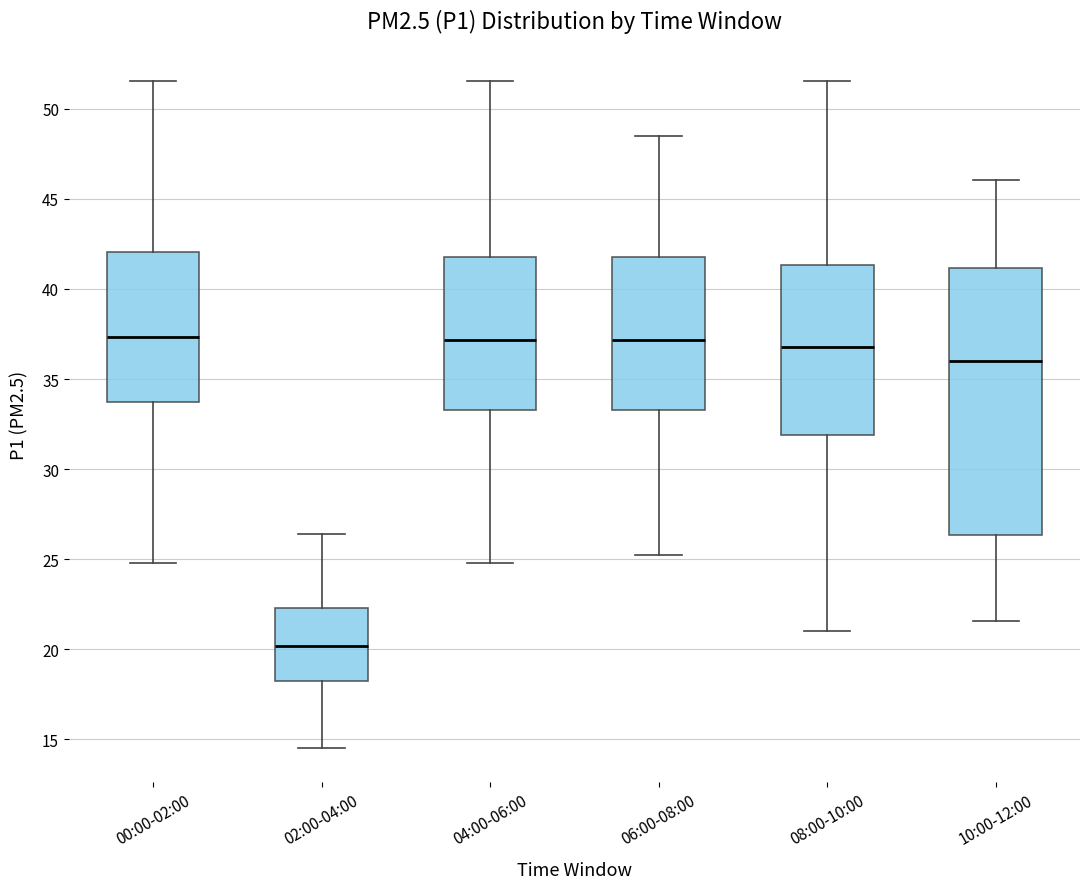

Reading left to right, read every box against the y-axis: the position of its median line, the range the box covers, and the ends of its whiskers. The values are not printed on the chart, so give them approximately, as read against the axis.

00:00-02:00: median 37.5, box 33.5 to 42.0, whiskers 25.0 to 51.5
02:00-04:00: median 20.0, box 18.0 to 22.5, whiskers 14.5 to 26.5
04:00-06:00: median 37.0, box 33.5 to 42.0, whiskers 25.0 to 51.5
06:00-08:00: median 37.0, box 33.5 to 42.0, whiskers 25.0 to 48.5
08:00-10:00: median 37.0, box 32.0 to 41.5, whiskers 21.0 to 51.5
10:00-12:00: median 36.0, box 26.5 to 41.0, whiskers 21.5 to 46.0